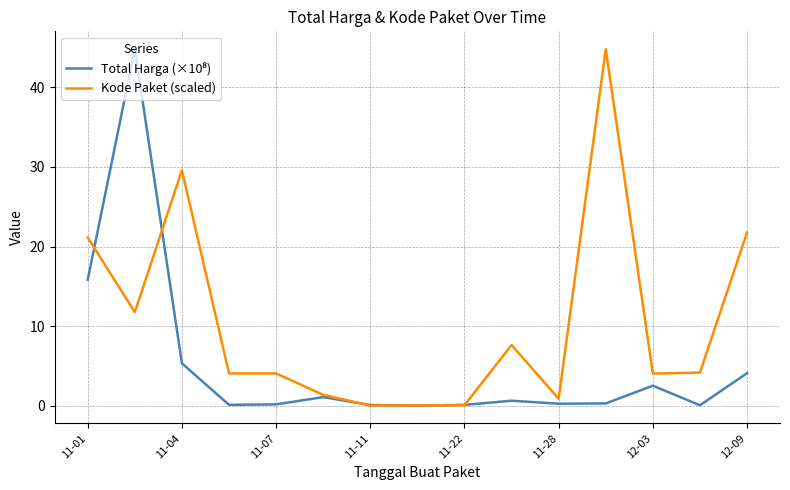

Which series has the largest total across all categories?

Kode Paket (scaled)